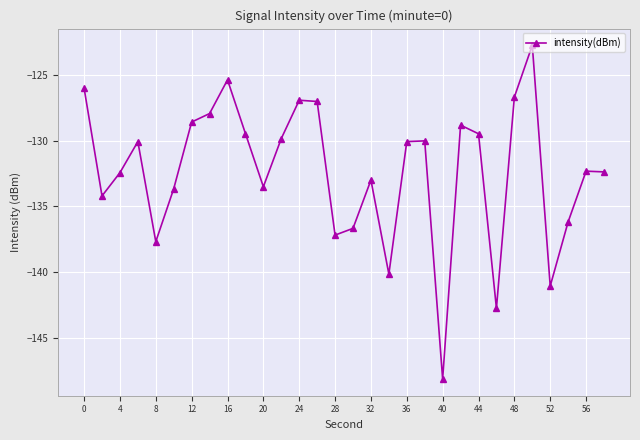

How many points are lower than both their immediate neighbors (excluding endpoints)?

8